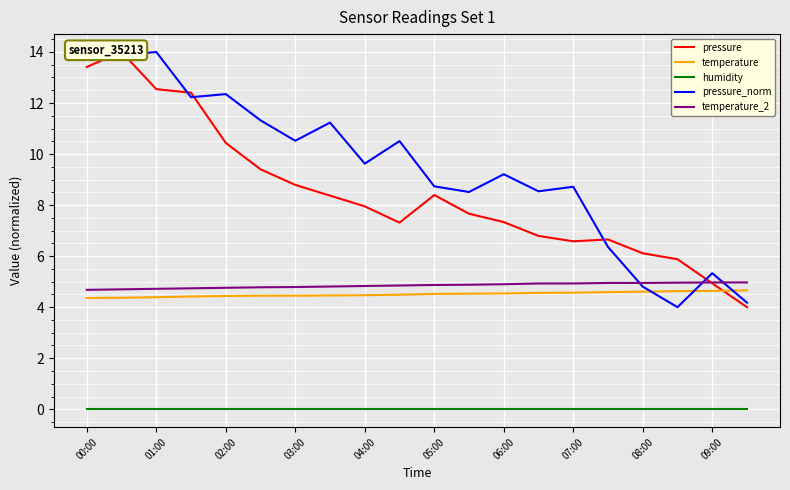

Does the chart display data point markers on the line(s)?

No